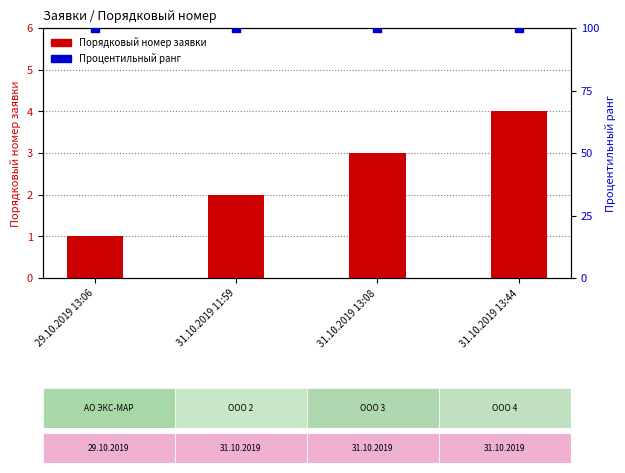

At which category is the sum across all series the highest?

31.10.2019 13:44